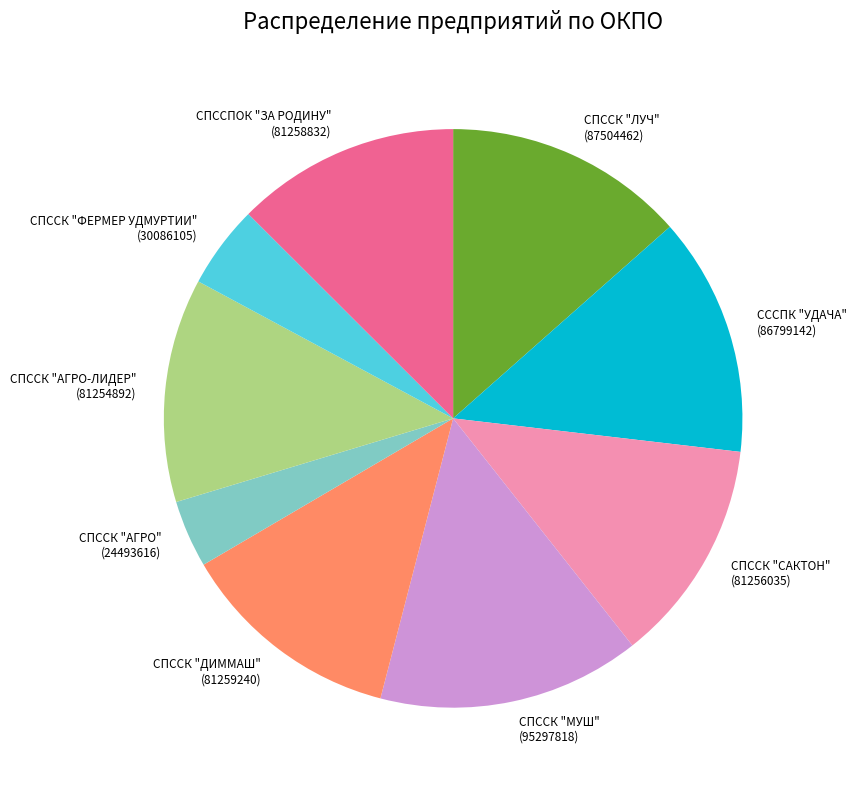

Is there a majority slice in this chart?

No